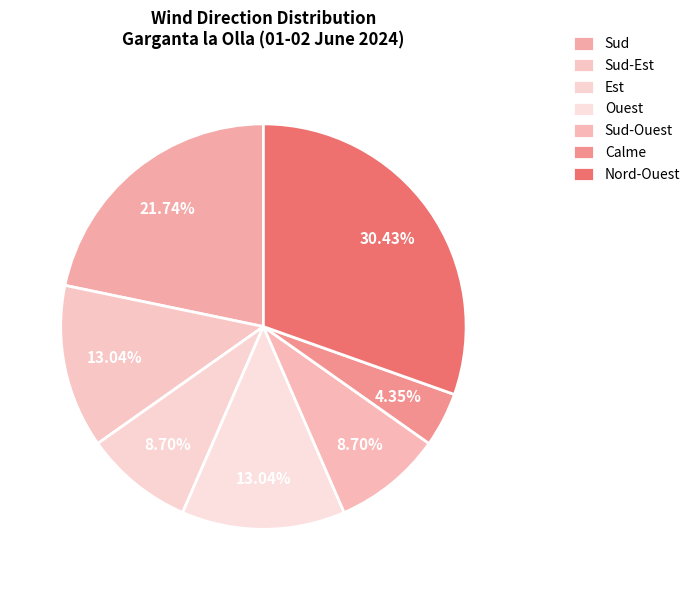

True or false: Nord-Ouest accounts for 16% of the total.

False